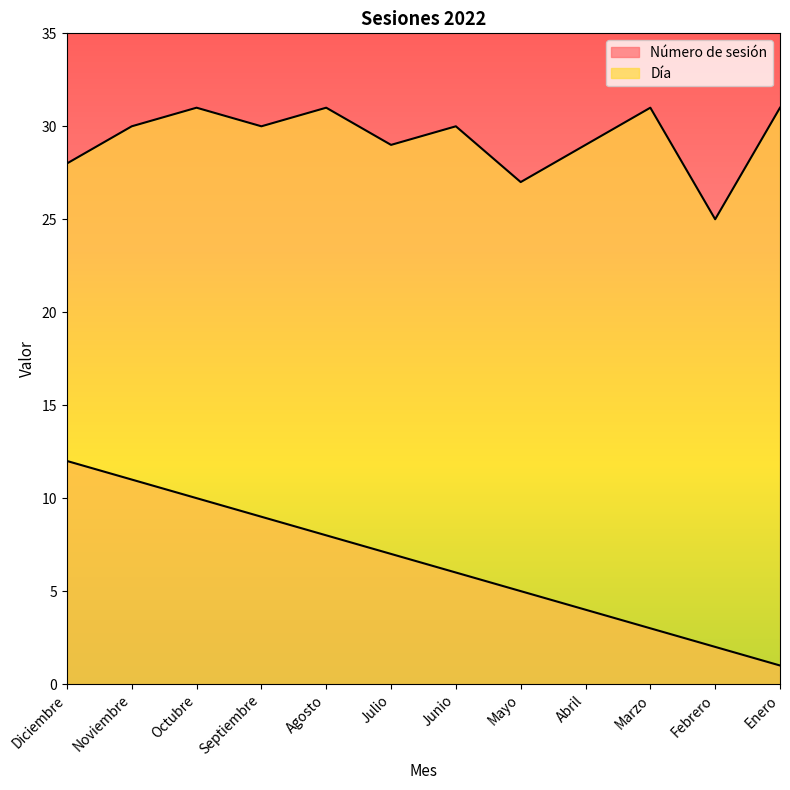

What is the label of the 6th point from the right?

Junio